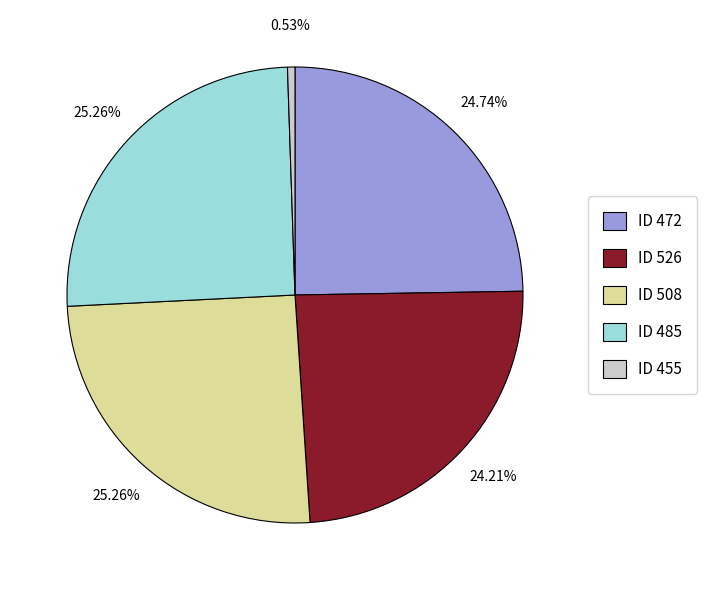

Count the number of slices in the pie.

5